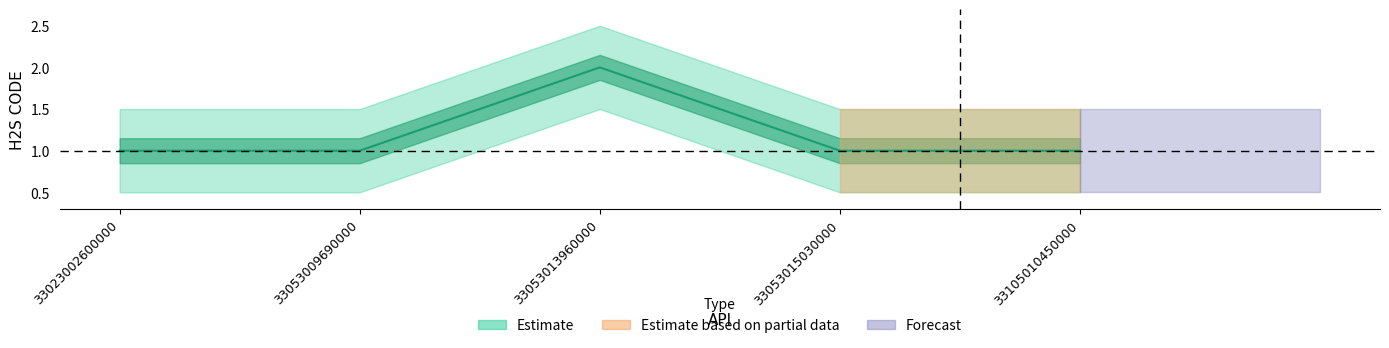

What is the value of the 4th point from the left?

1